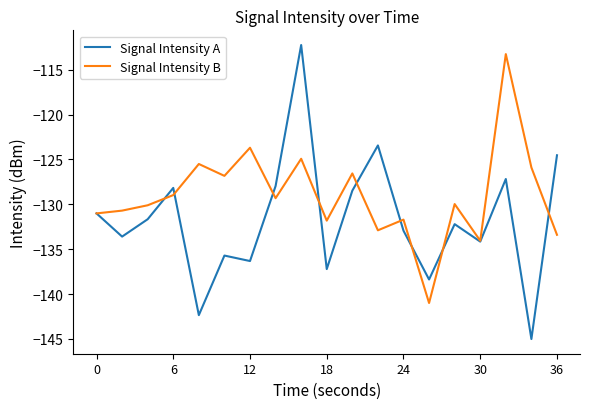

What is the highest value of the Signal Intensity A series?

-112.3